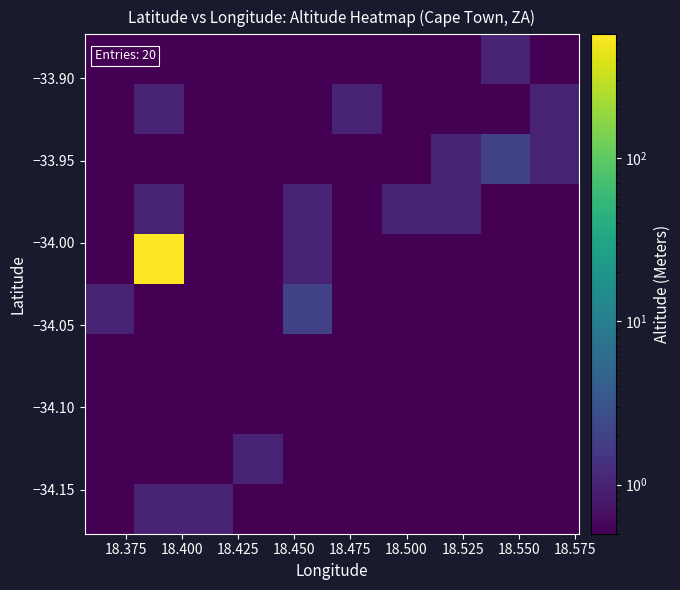

At how many categories does at least one series exceed 61?

1